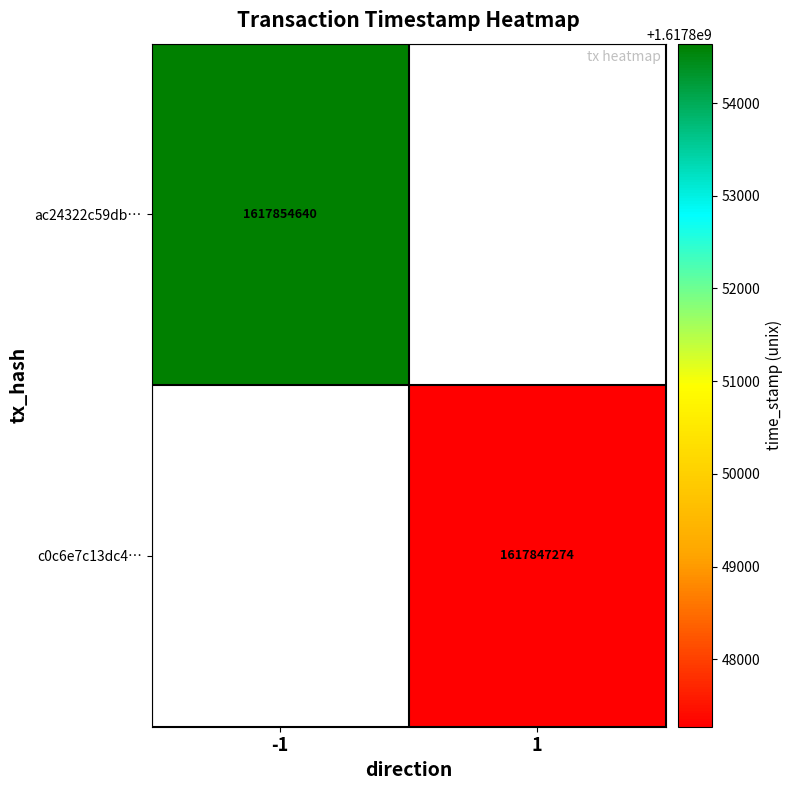

The c0c6e7c13dc4… series shows 963216335 at 1. True or false?

False